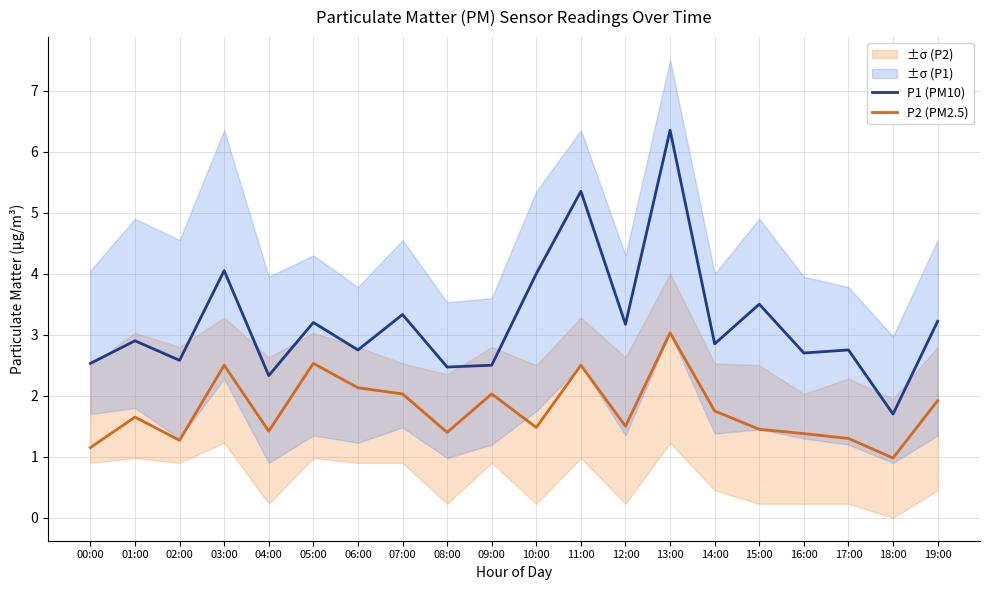

What is the label of the 16th point from the left?

15:00